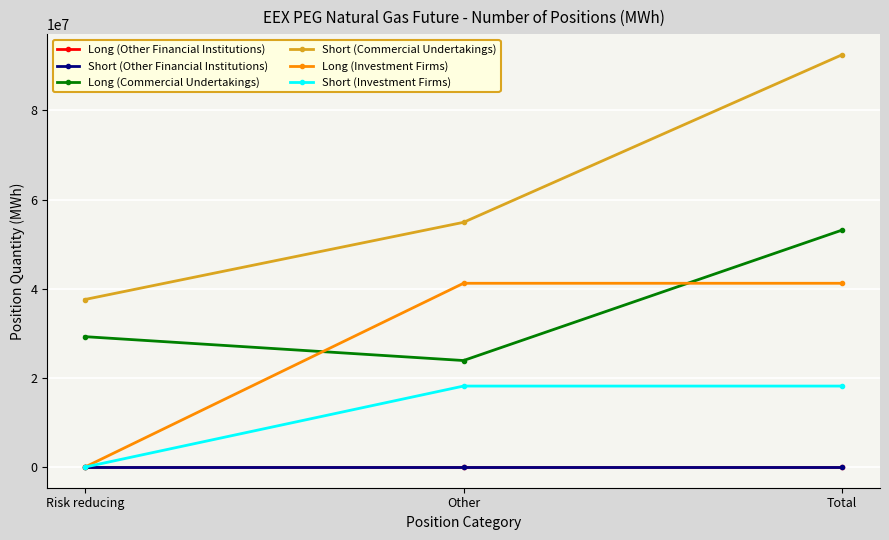

Does the chart have visible grid lines?

Yes